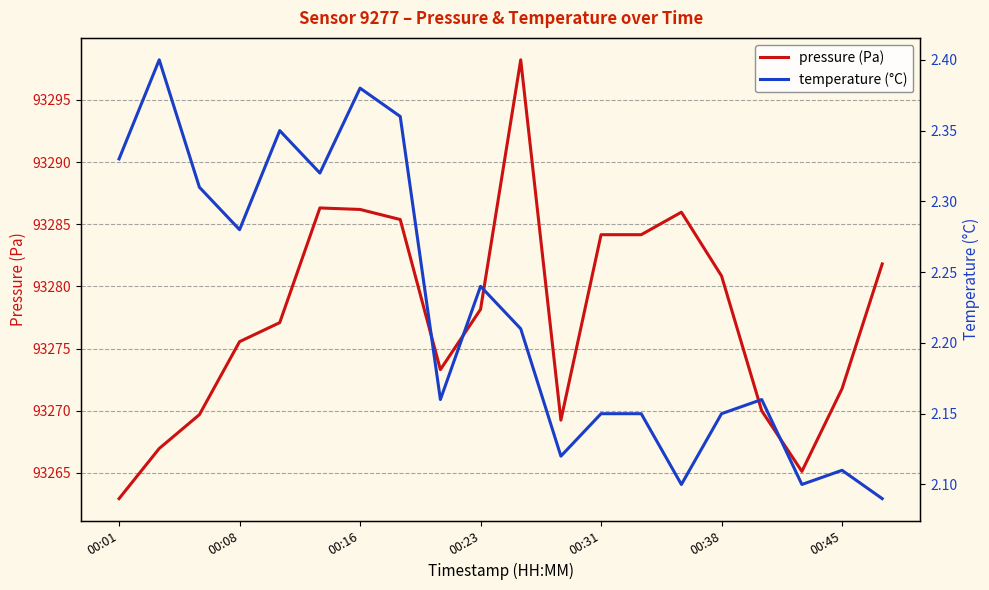

What are all the series names shown in the legend?

pressure, temperature